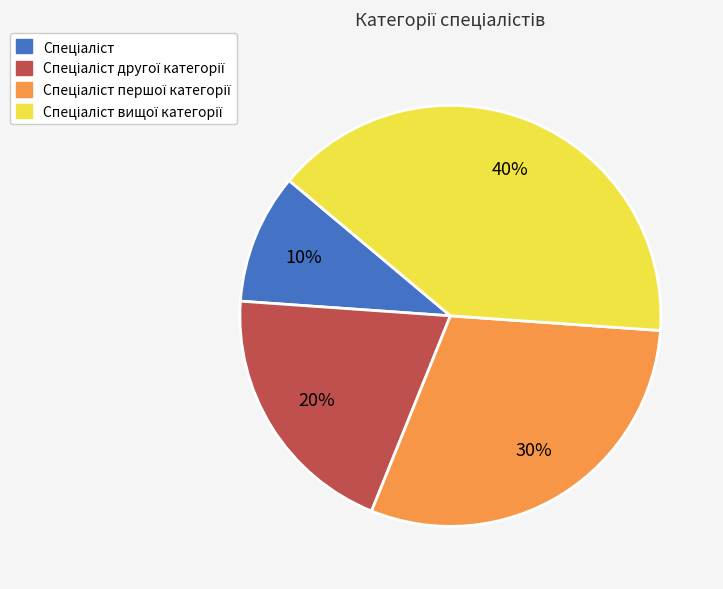

Is there any slice that represents more than half of the pie?

No